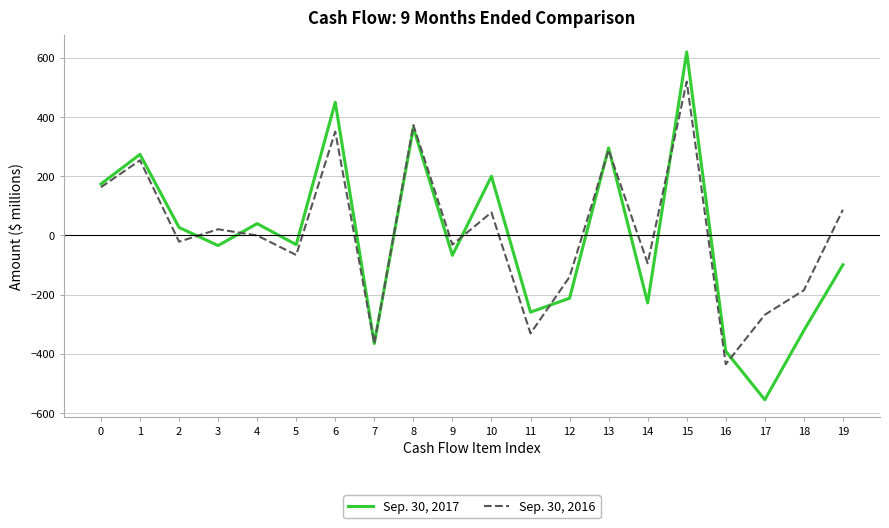

What are all the series names shown in the legend?

Sep. 30, 2017, Sep. 30, 2016